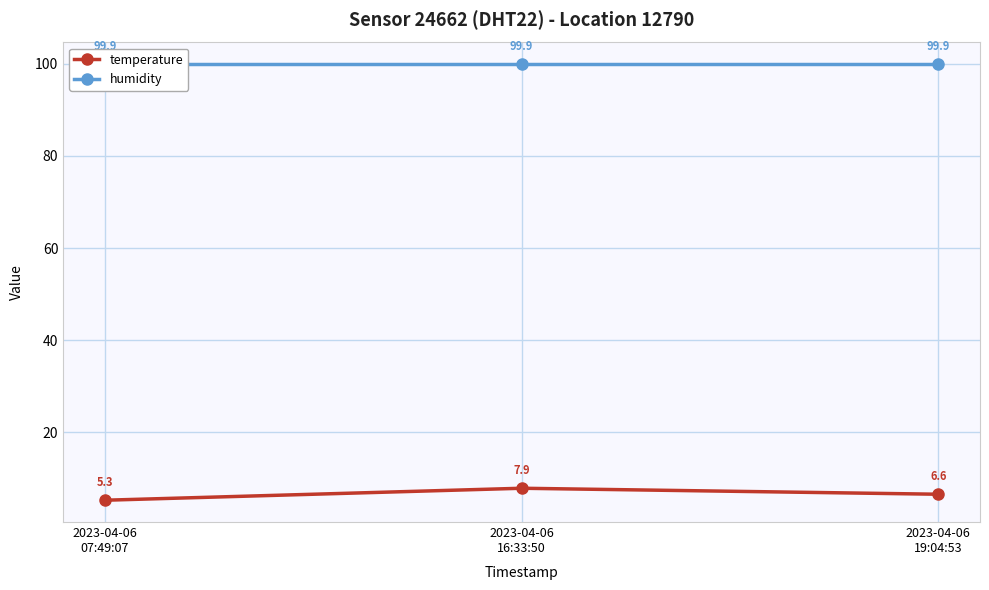

Is the value of humidity at 2023-04-06
07:49:07 greater than the value of temperature at 2023-04-06
19:04:53?

Yes